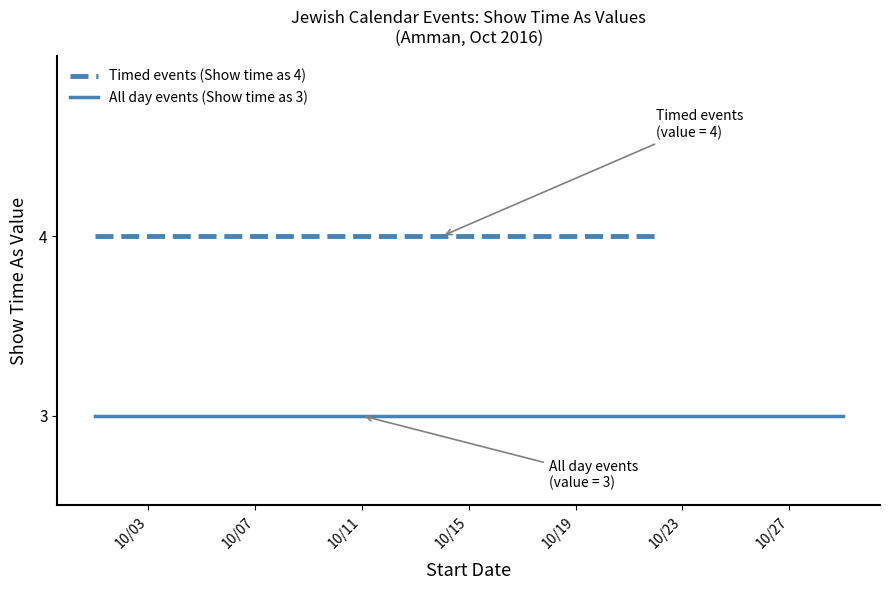

What are all the series names shown in the legend?

Timed events (Show time as 4), All day events (Show time as 3)